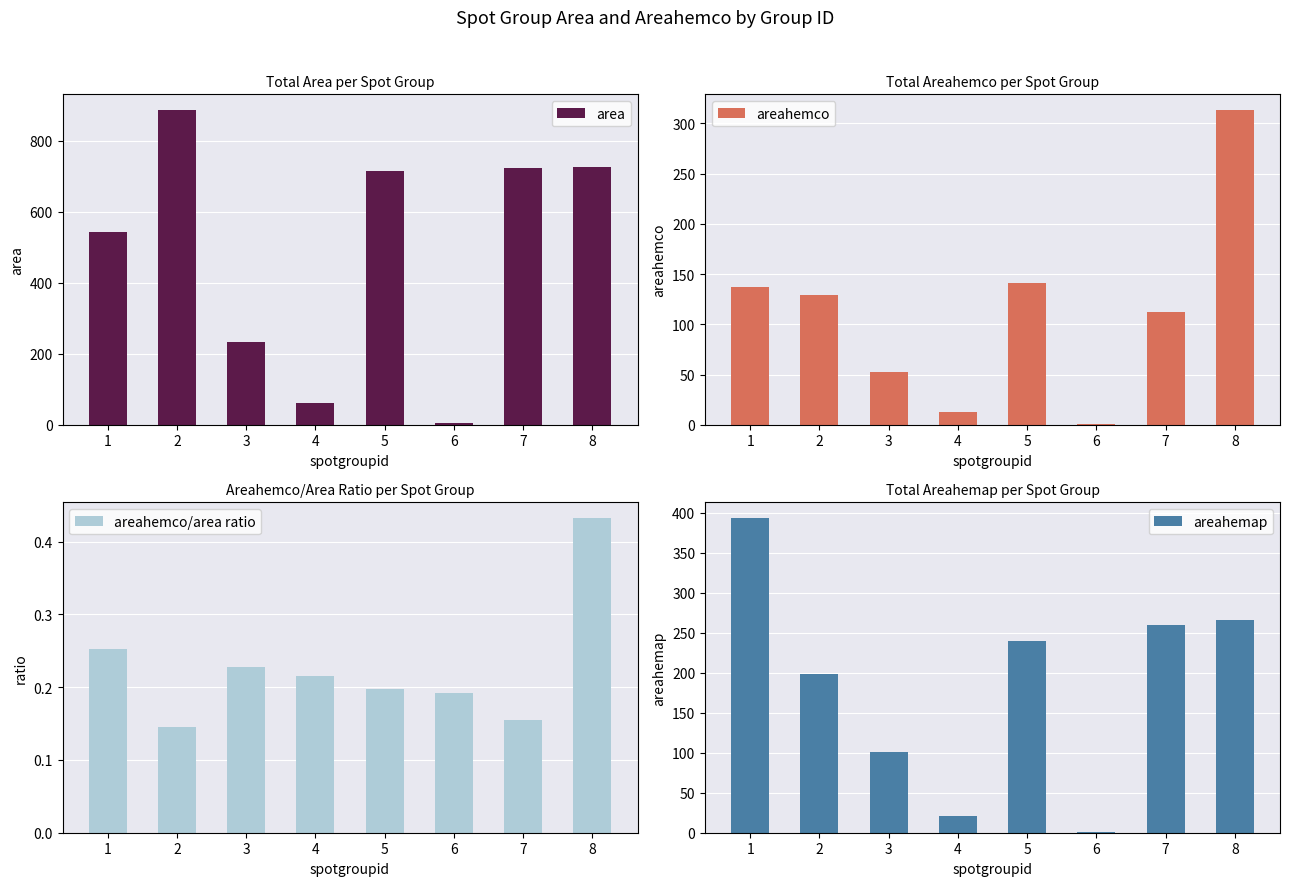

What is the lowest value of the areahemco series?

0.8